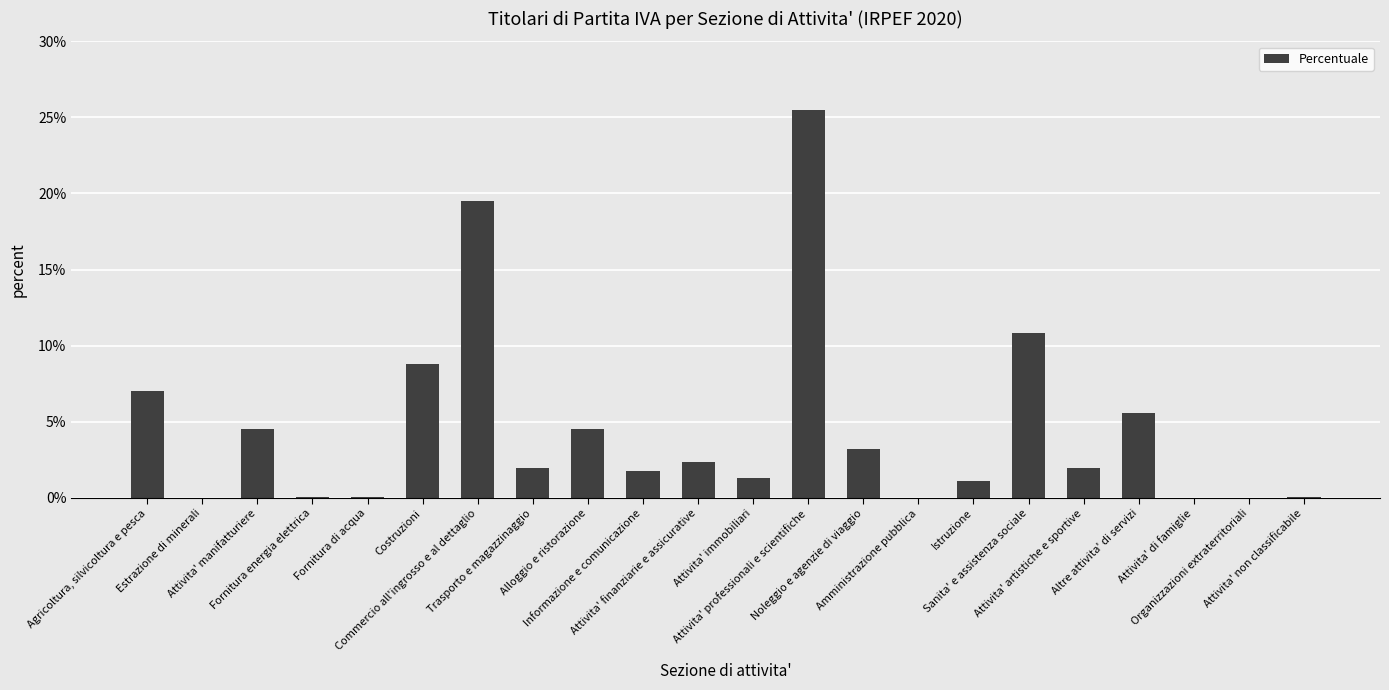

The chart shows a value of 7.6 at Altre attivita' di servizi. True or false?

False